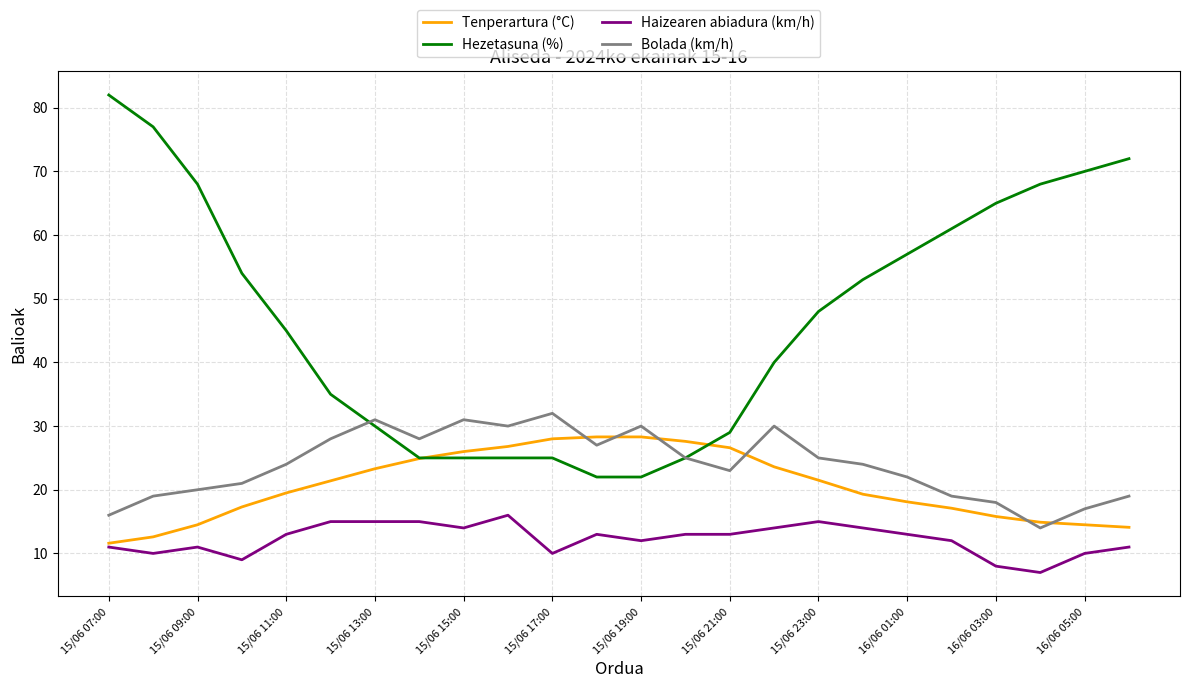

Which series has the widest spread of values?

Hezetasuna (%)